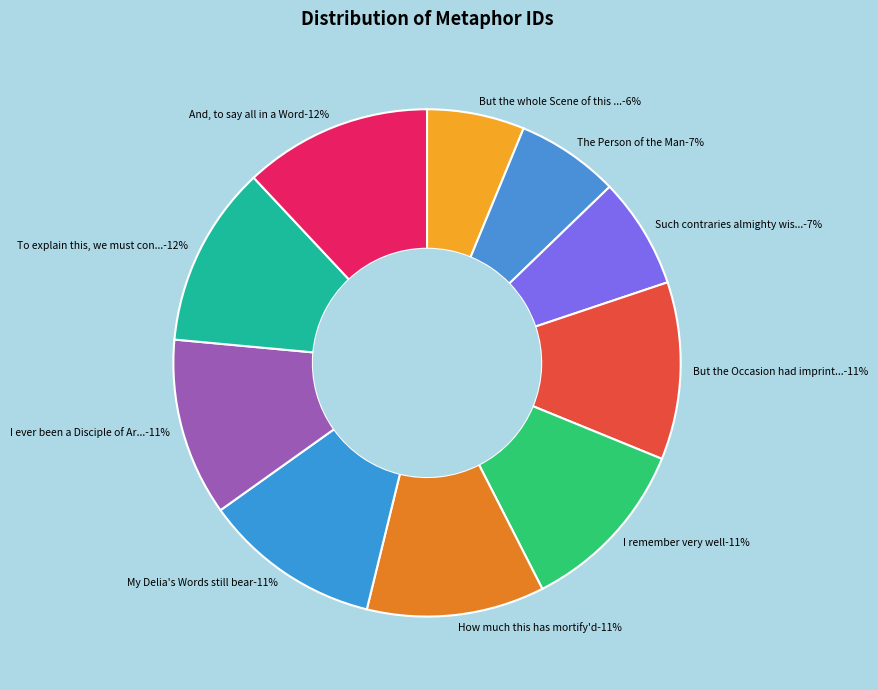

Is it true that And, to say all in a Word is 25% of the pie?

False